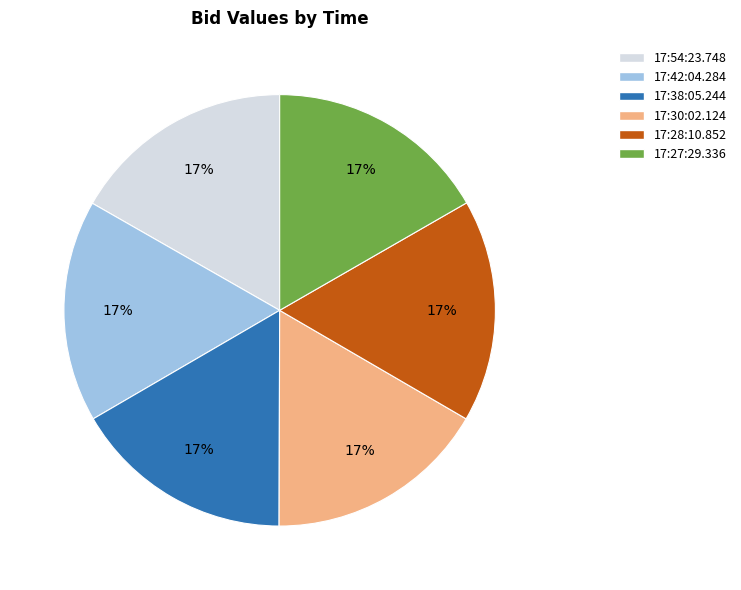

Is it true that 17:54:23.748 is 17% of the pie?

True